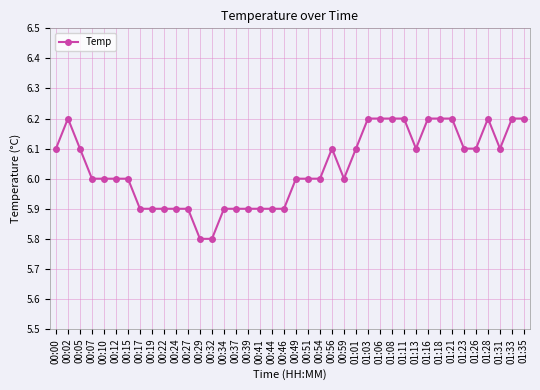

How many lines are shown in the chart?

1